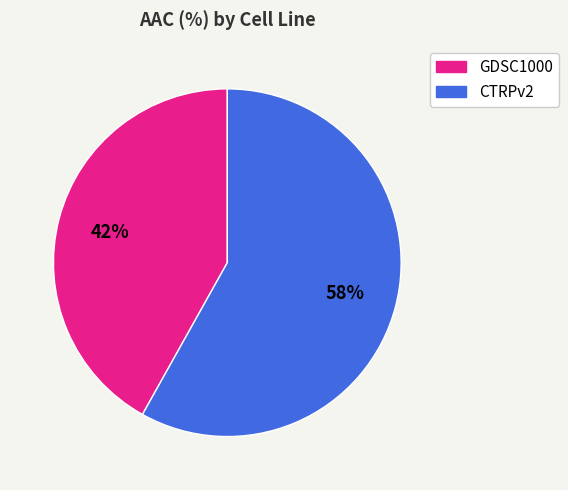

The CTRPv2 slice represents 58% of the pie. True or false?

True